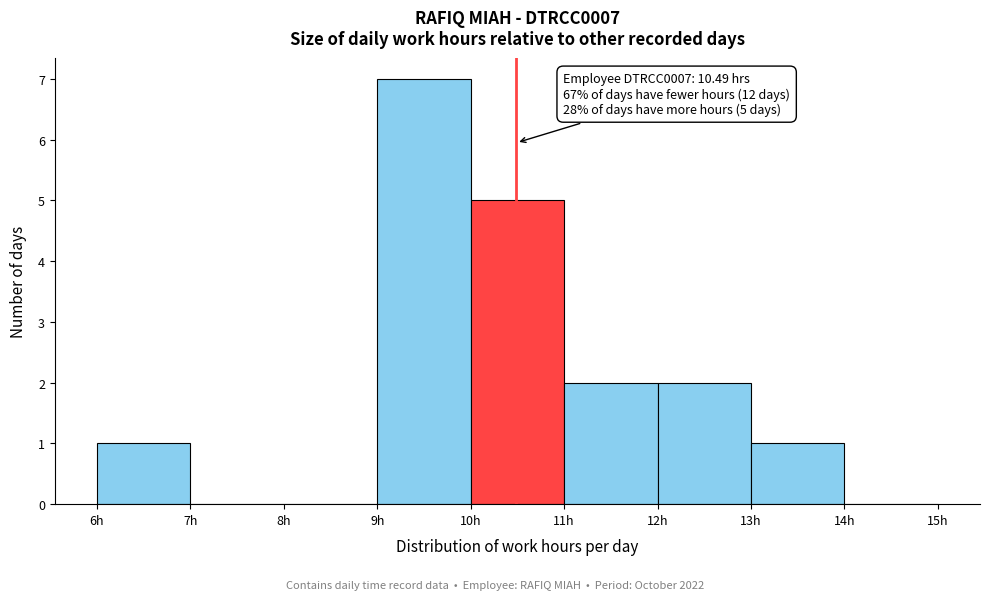

Over which range of the x-axis is the bar tallest?

9 to 10